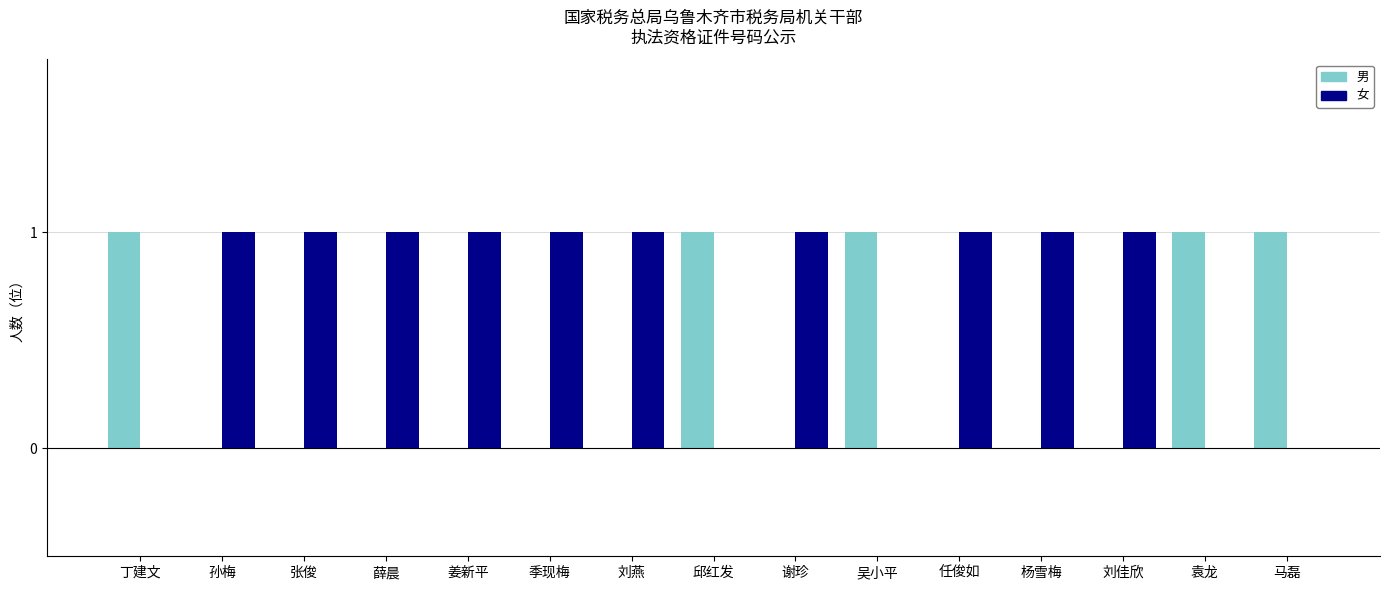

What is the sum of all 男 values?

5